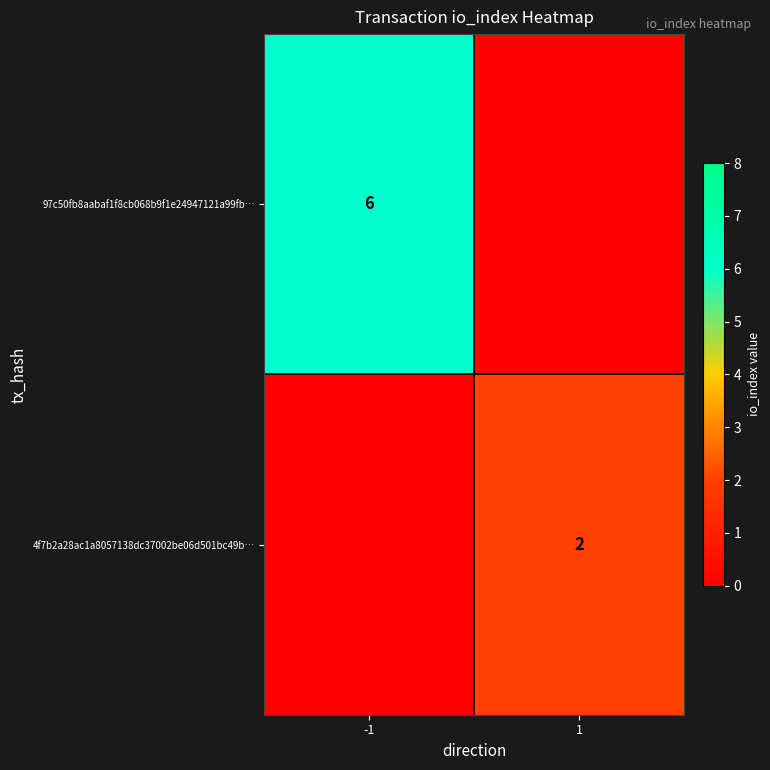

True or false: 4f7b2a28ac1a8057138dc37002be06d501bc49b… has a value of 1 at 1.

False